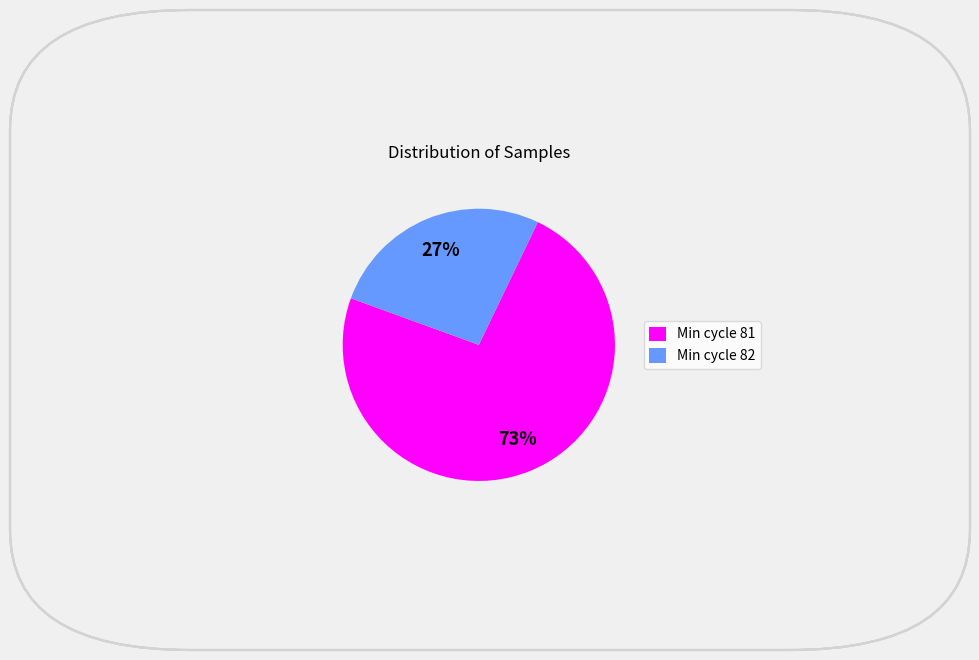

Which has a higher value, Min cycle 81 or Min cycle 82?

Min cycle 81